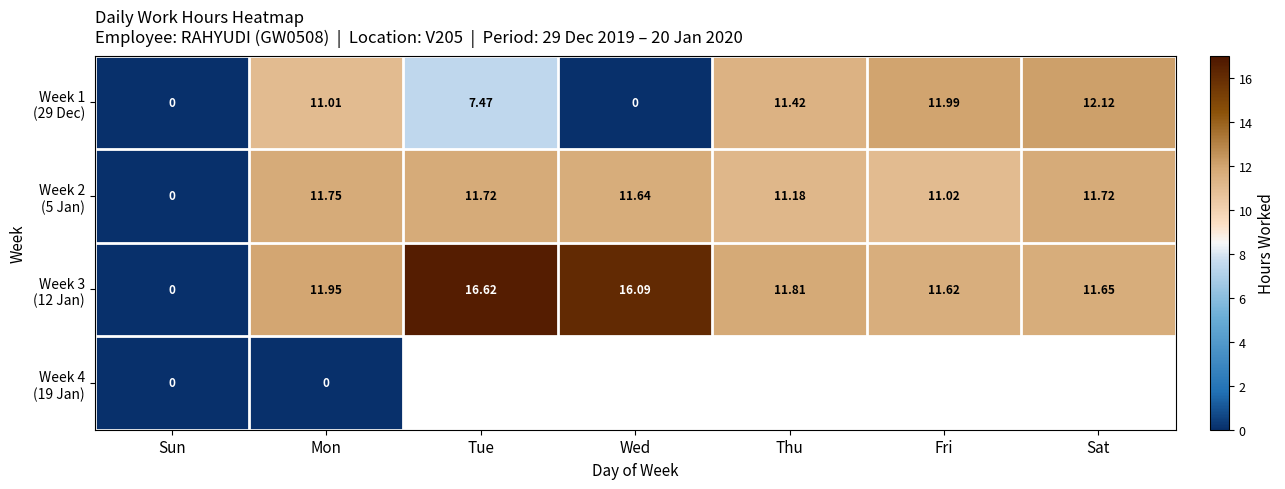

Rank the series by their maximum value, from highest to lowest.

Week 3 (12 Jan), Week 1 (29 Dec), Week 2 (5 Jan), Week 4 (19 Jan)